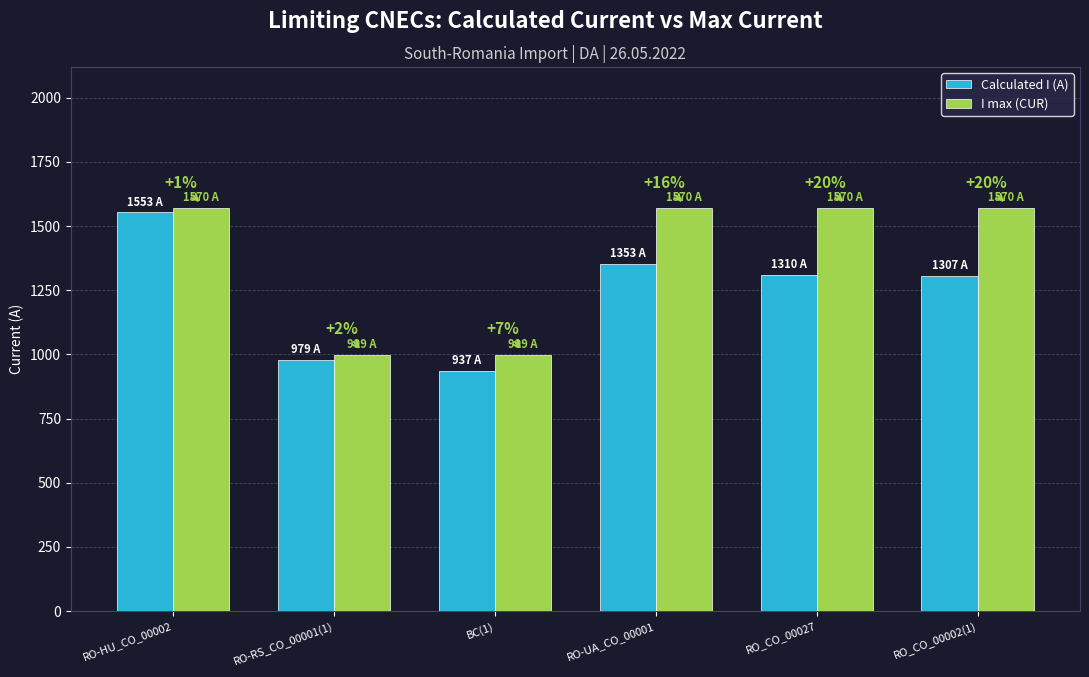

How many groups of bars are there?

6